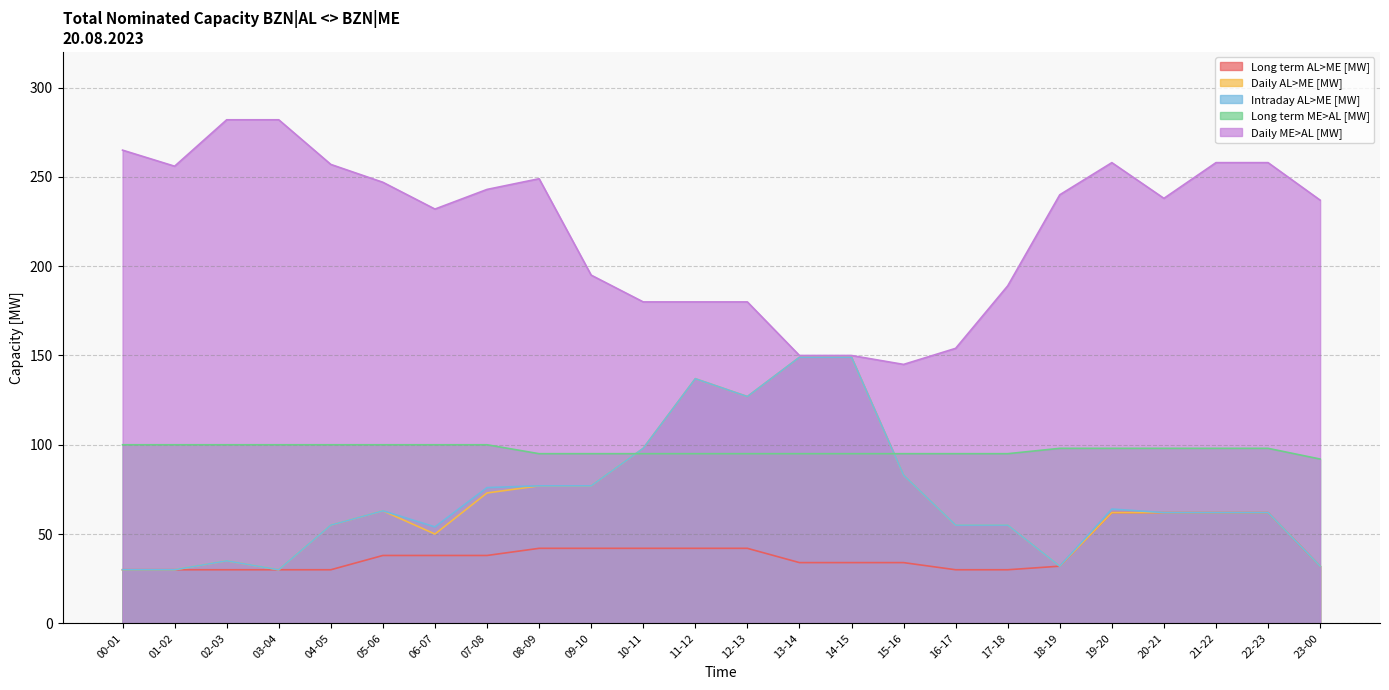

Reading left to right, what are all the values shown in this chart?

Long term AL>ME [MW]: 30	30	30	30	30	38	38	38	42	42	42	42	42	34	34	34	30	30	32	62	62	62	62	32
Daily AL>ME [MW]: 30	30	35	30	55	63	50	73	77	77	98	137	127	149	149	83	55	55	32	62	62	62	62	32
Intraday AL>ME [MW]: 30	30	35	30	55	63	54	76	77	77	98	137	127	149	149	83	55	55	32	64	62	62	62	32
Long term ME>AL [MW]: 100	100	100	100	100	100	100	100	95	95	95	95	95	95	95	95	95	95	98	98	98	98	98	92
Daily ME>AL [MW]: 265	256	282	282	257	247	232	243	249	195	180	180	180	150	150	145	154	189	240	258	238	258	258	237